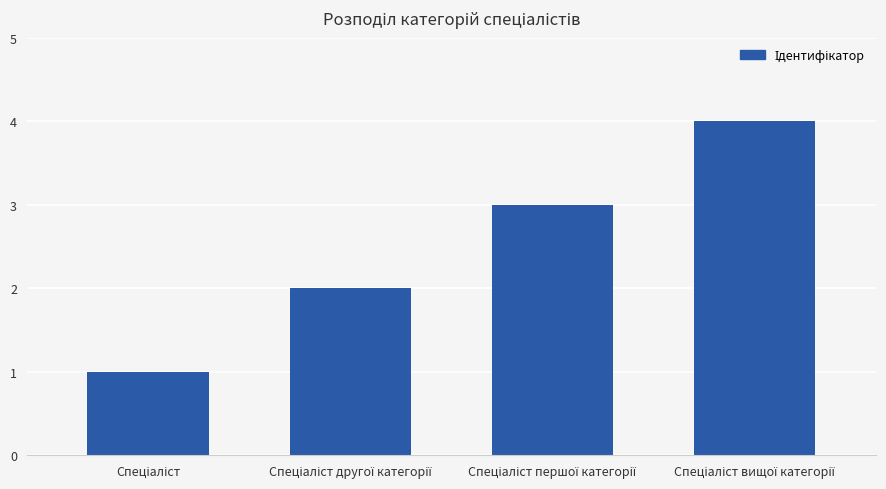

What is the greatest value displayed?

4